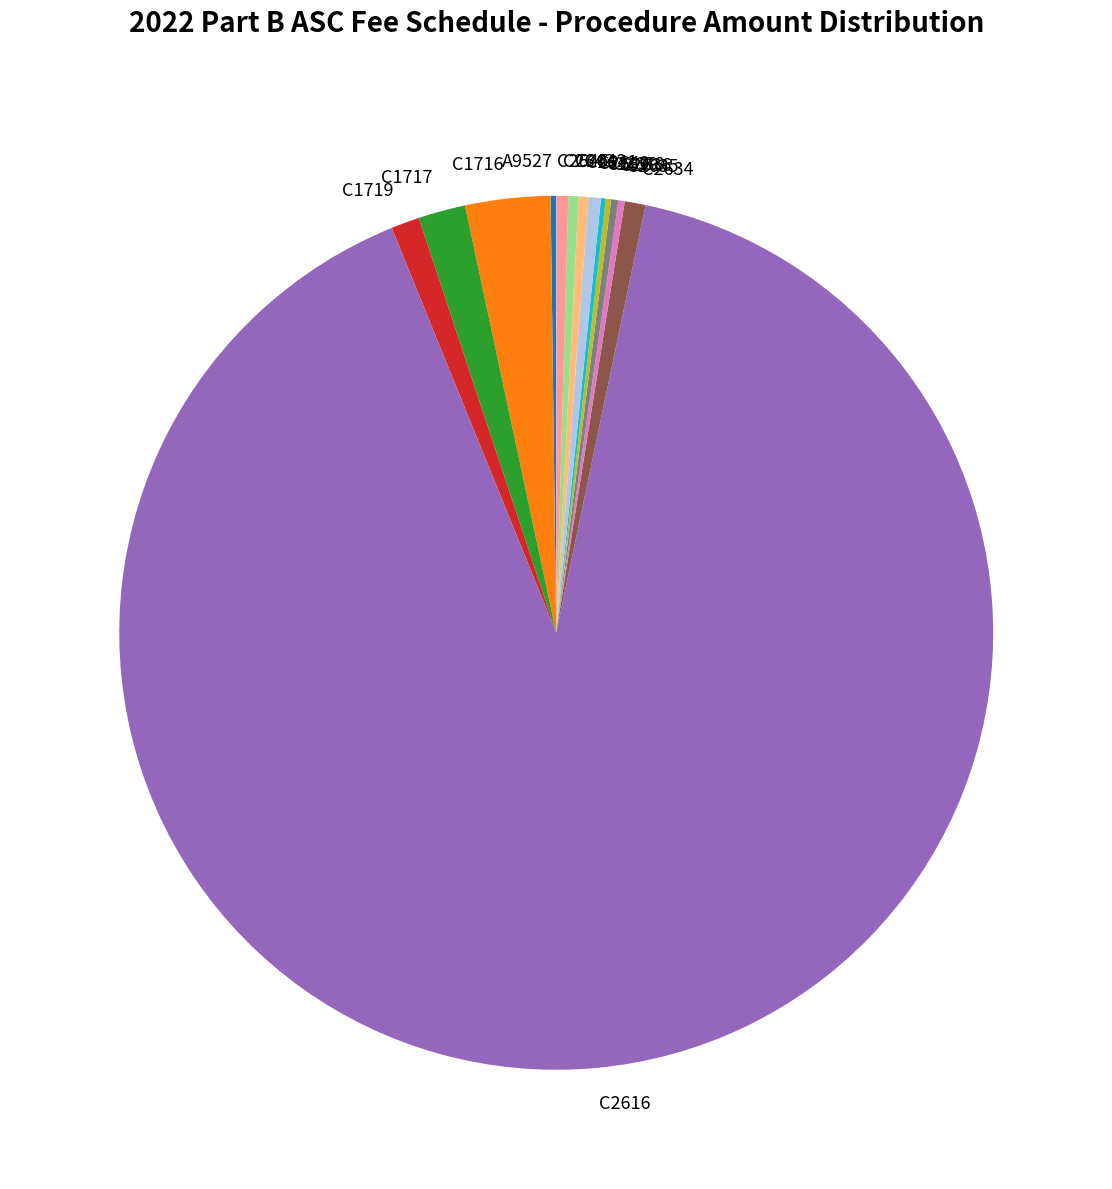

Which slice is the largest?

C2616